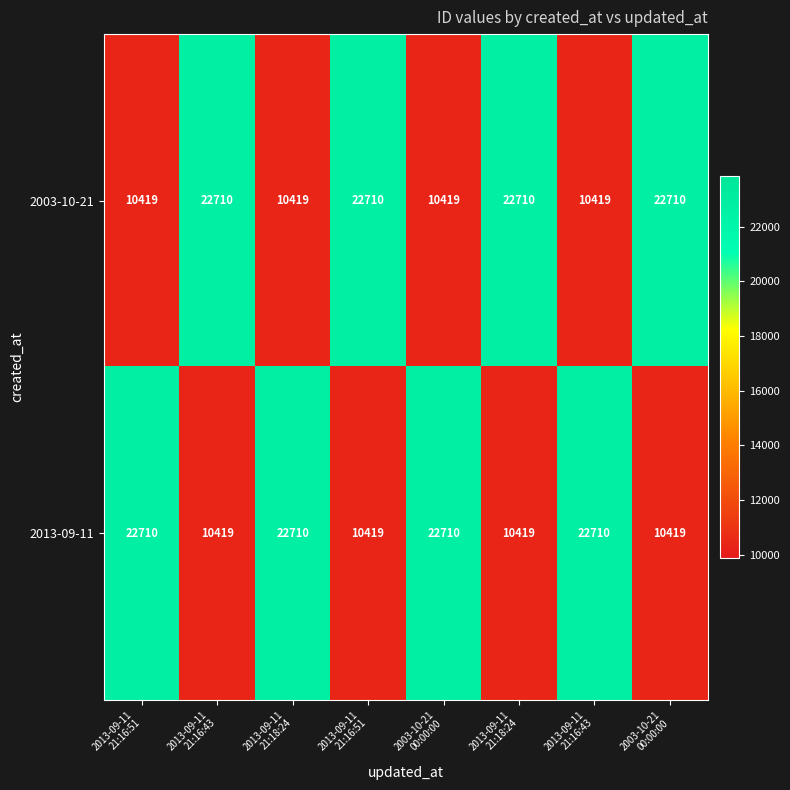

What is the difference between the highest and lowest values at 2013-09-11
21:18:24?

12291